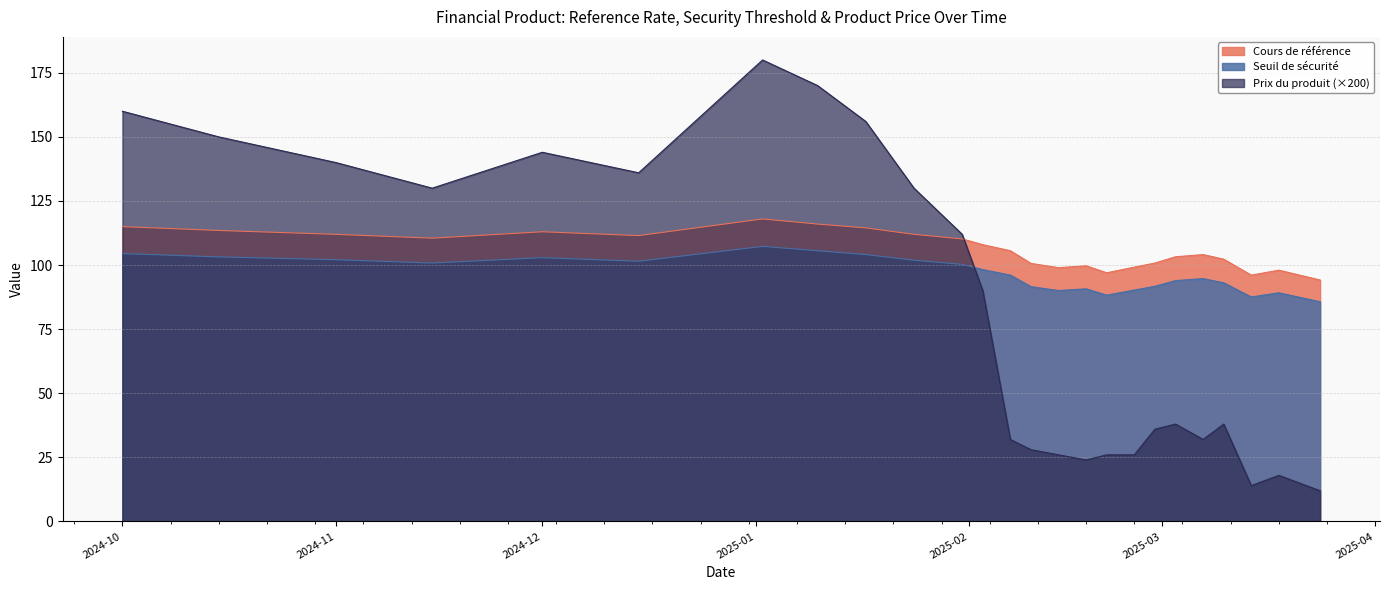

Which series has the largest total across all categories?

Cours de référence